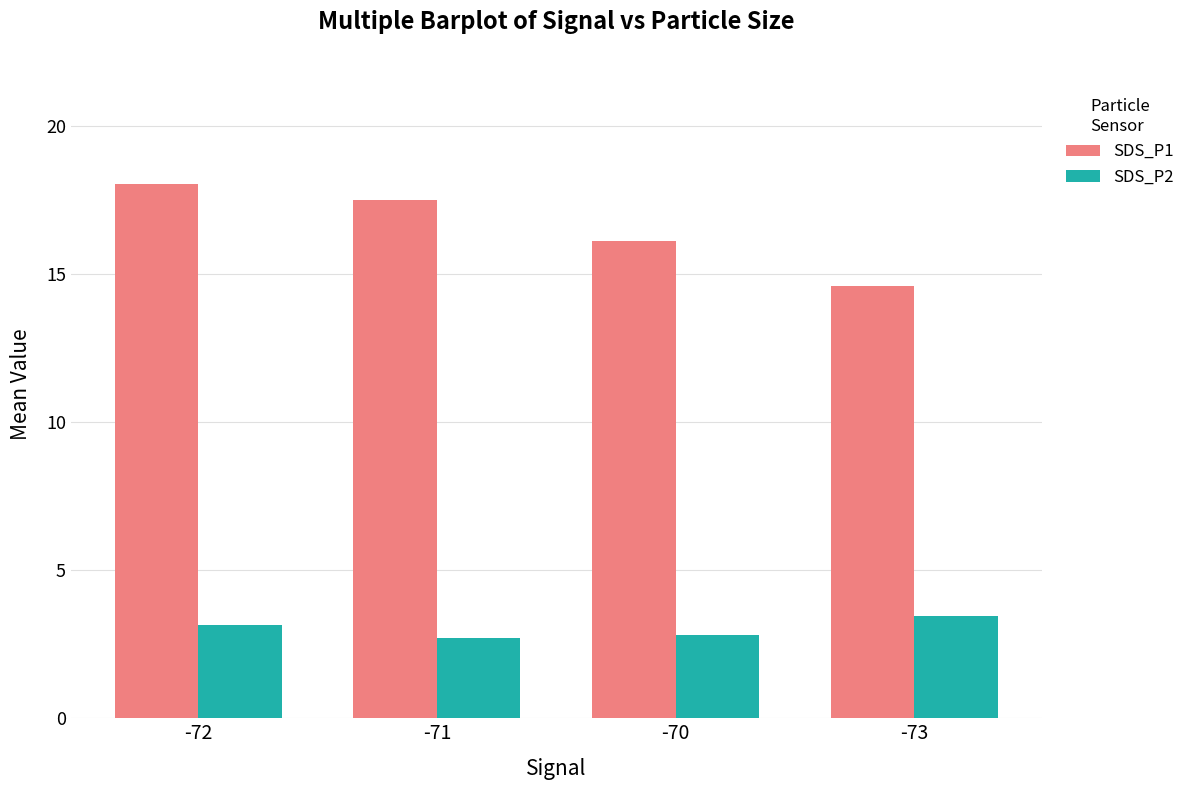

Between -71 and -70, which series saw the biggest shift?

SDS_P1